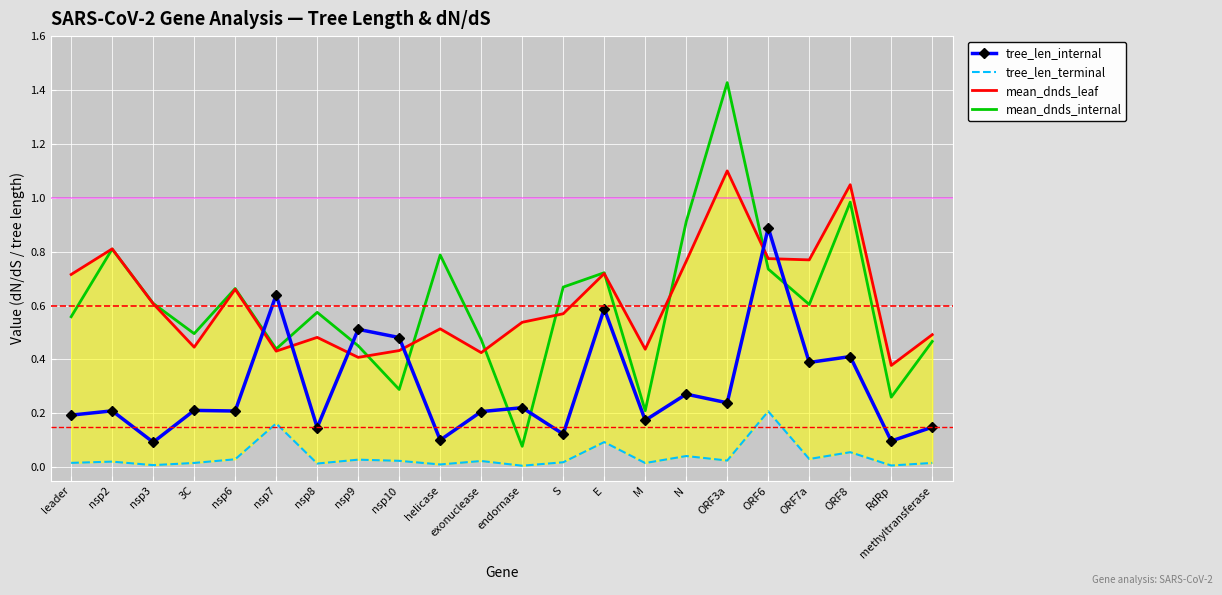

How many intersections are there between tree_len_internal and mean_dnds_internal?

8